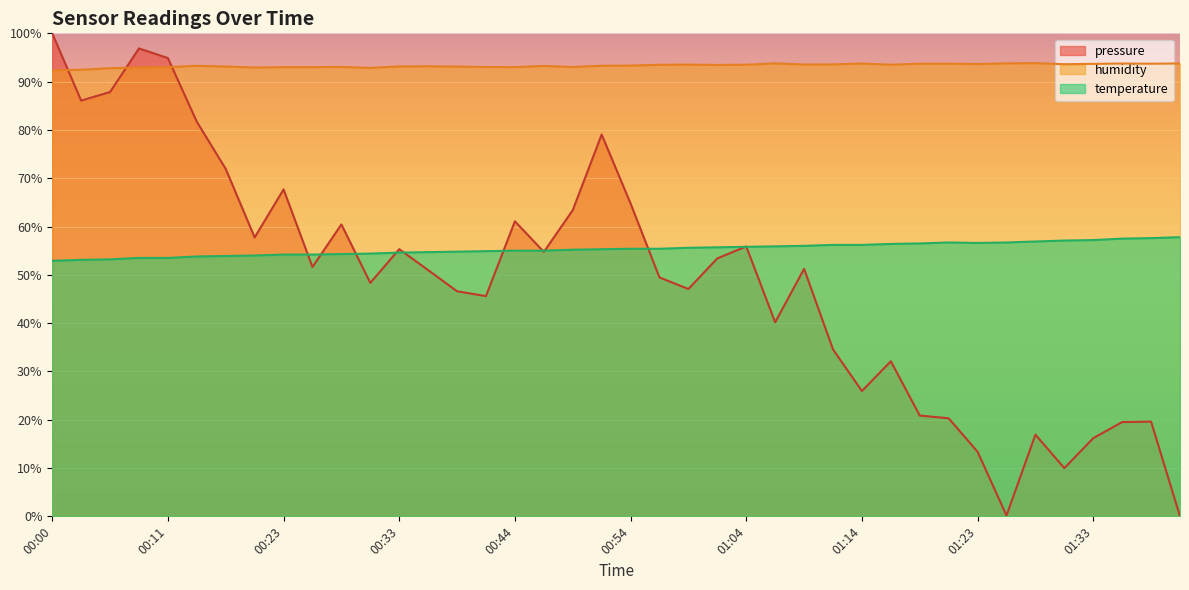

List the series in order of their peak value, highest first.

pressure, humidity, temperature